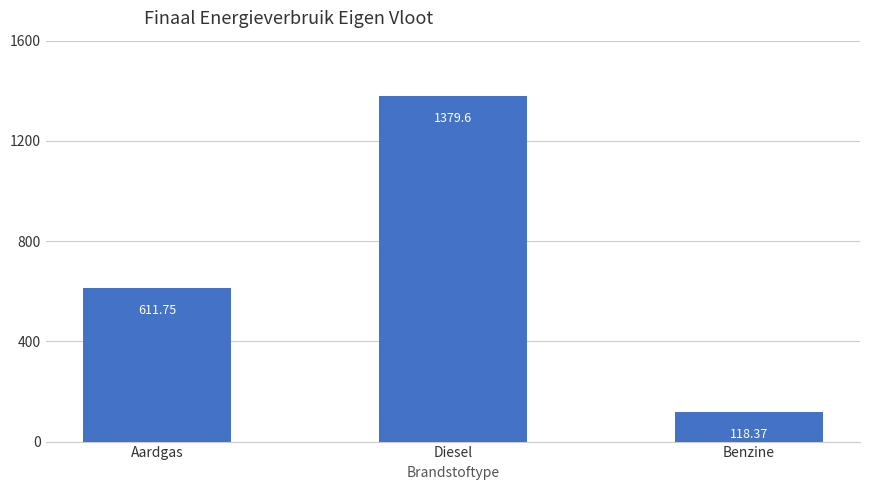

The chart shows a value of 825.6 at Aardgas. True or false?

False